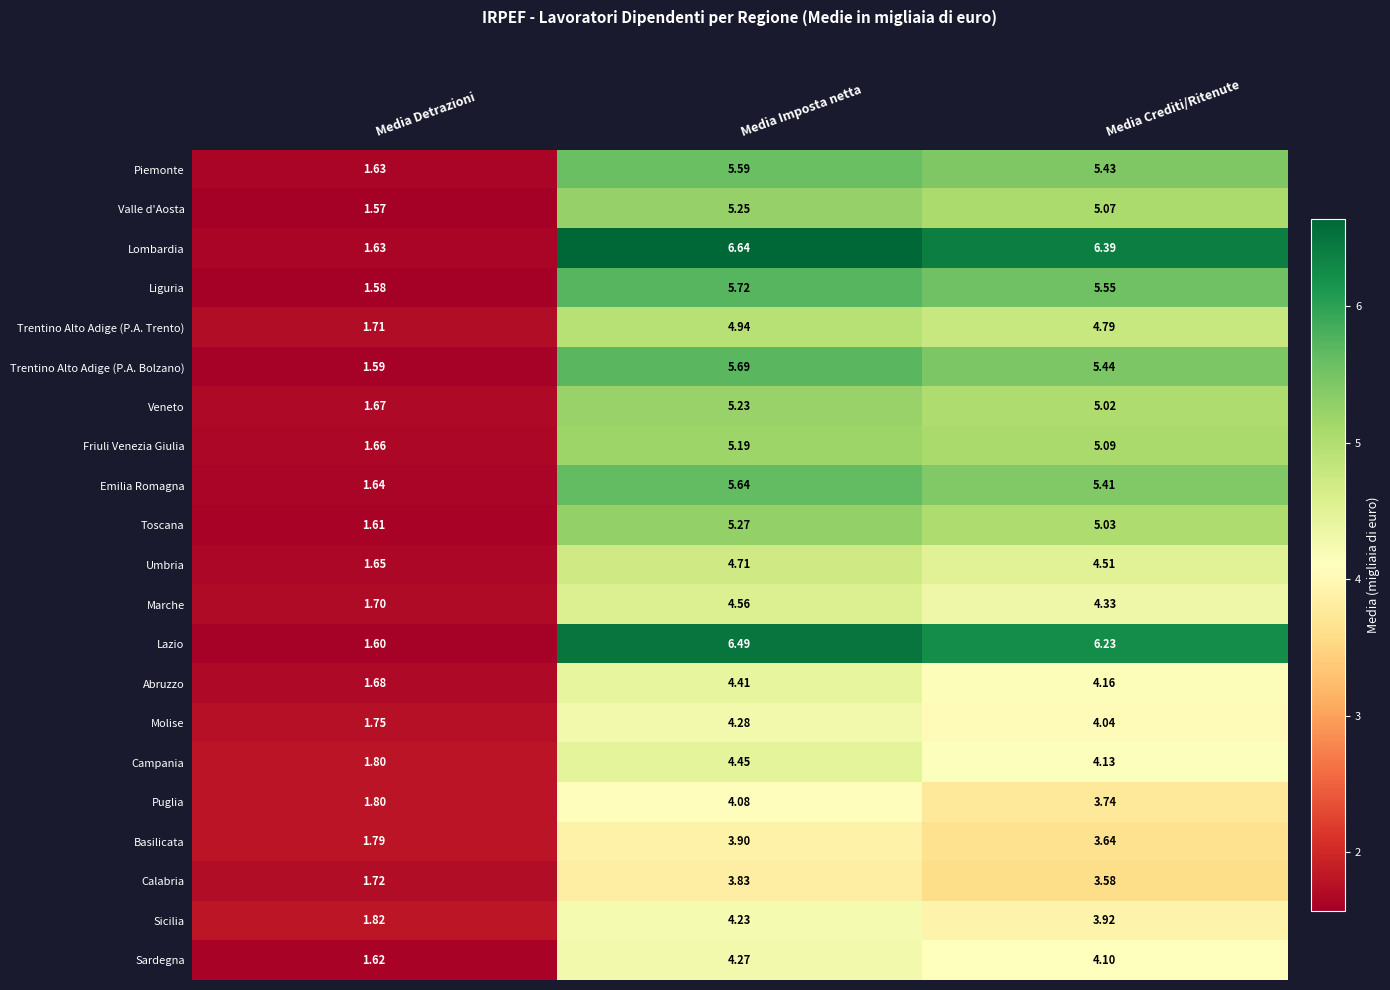

At which label is Trentino Alto Adige (P.A. Trento) closest to 3?

Media Detrazioni